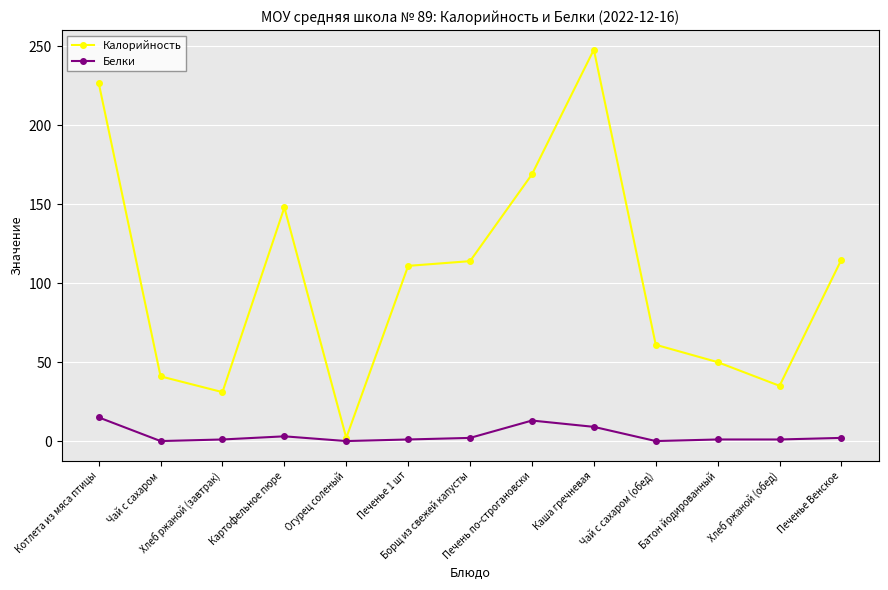

True or false: Белки has a value of 1 at Хлеб ржаной (завтрак).

True